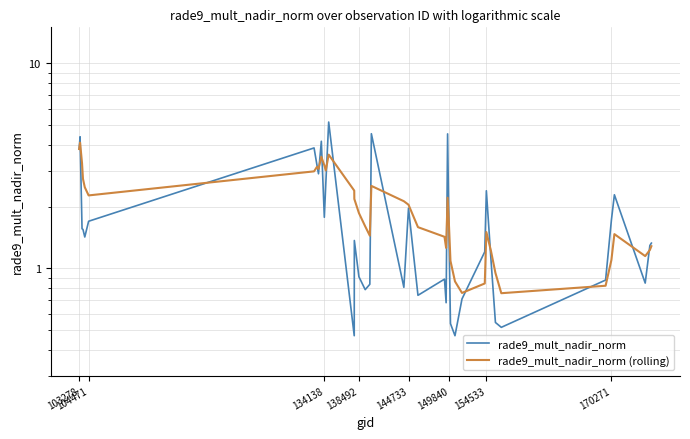

True or false: rade9_mult_nadir_norm (rolling) has more than 1 points higher than both neighbors.

True